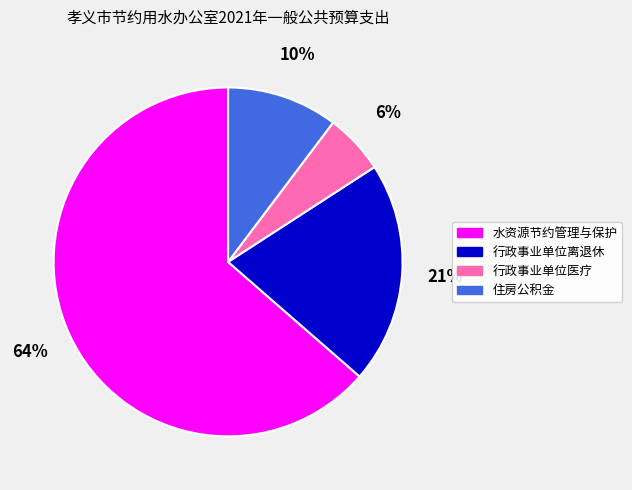

How many segments does this pie chart have?

4